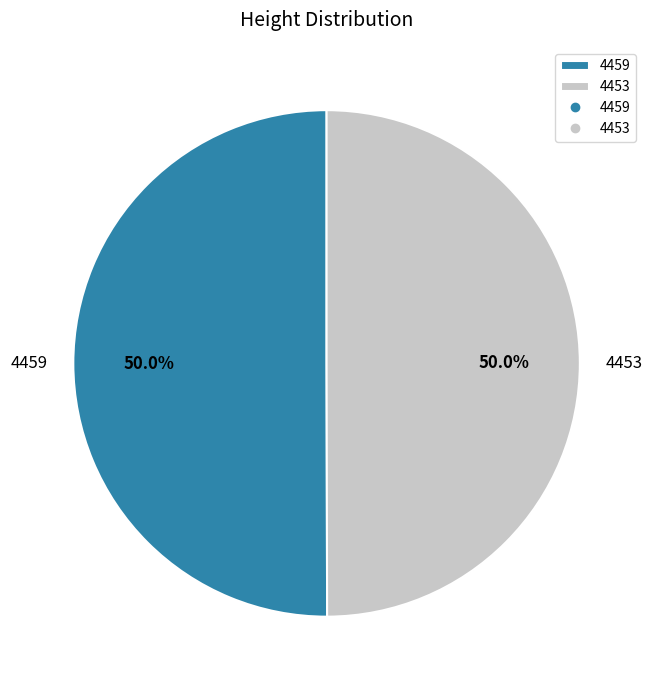

Combined, what portion of the pie is 4459 and 4453?

100.0%